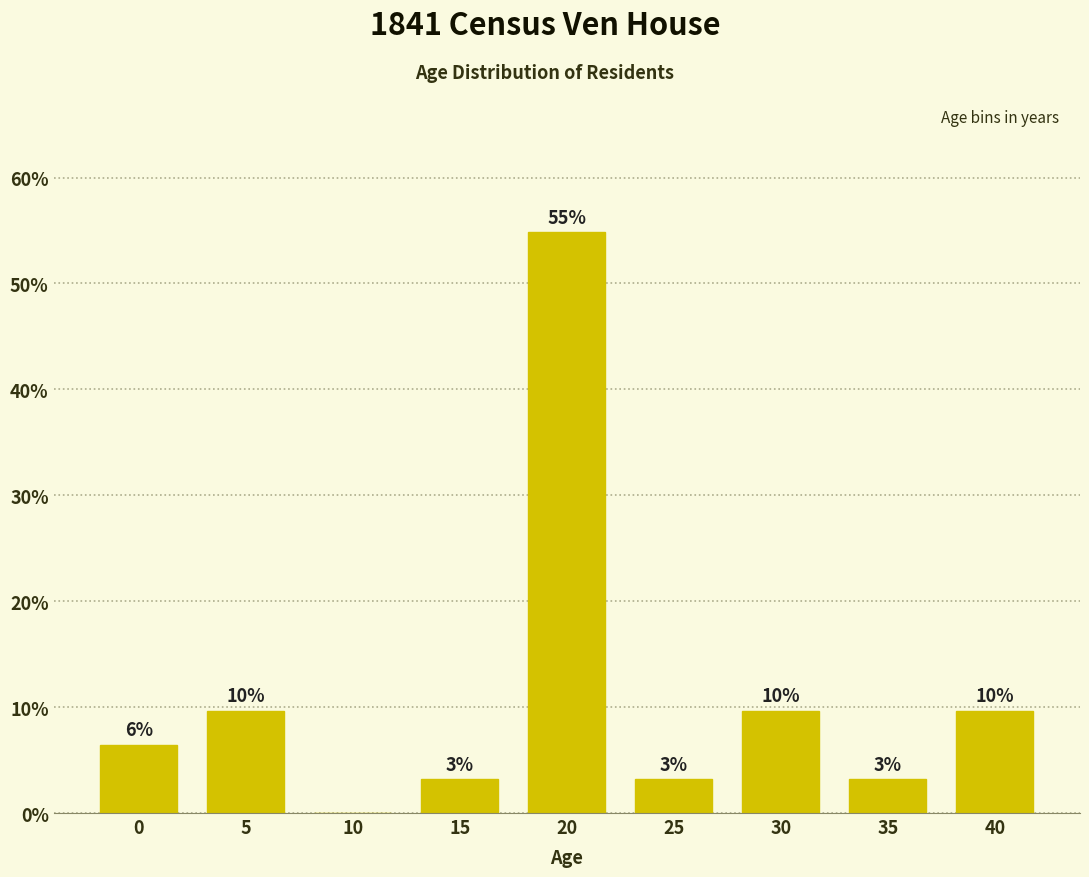

Are the bars horizontal?

No